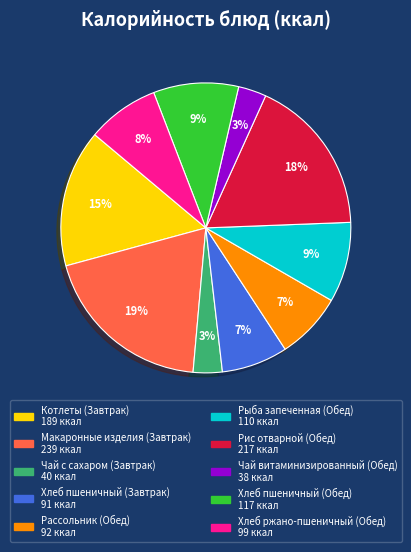

Approximately how many times larger is the value at Макаронные изделия (Завтрак) compared to Рис отварной (Обед)?

1.1